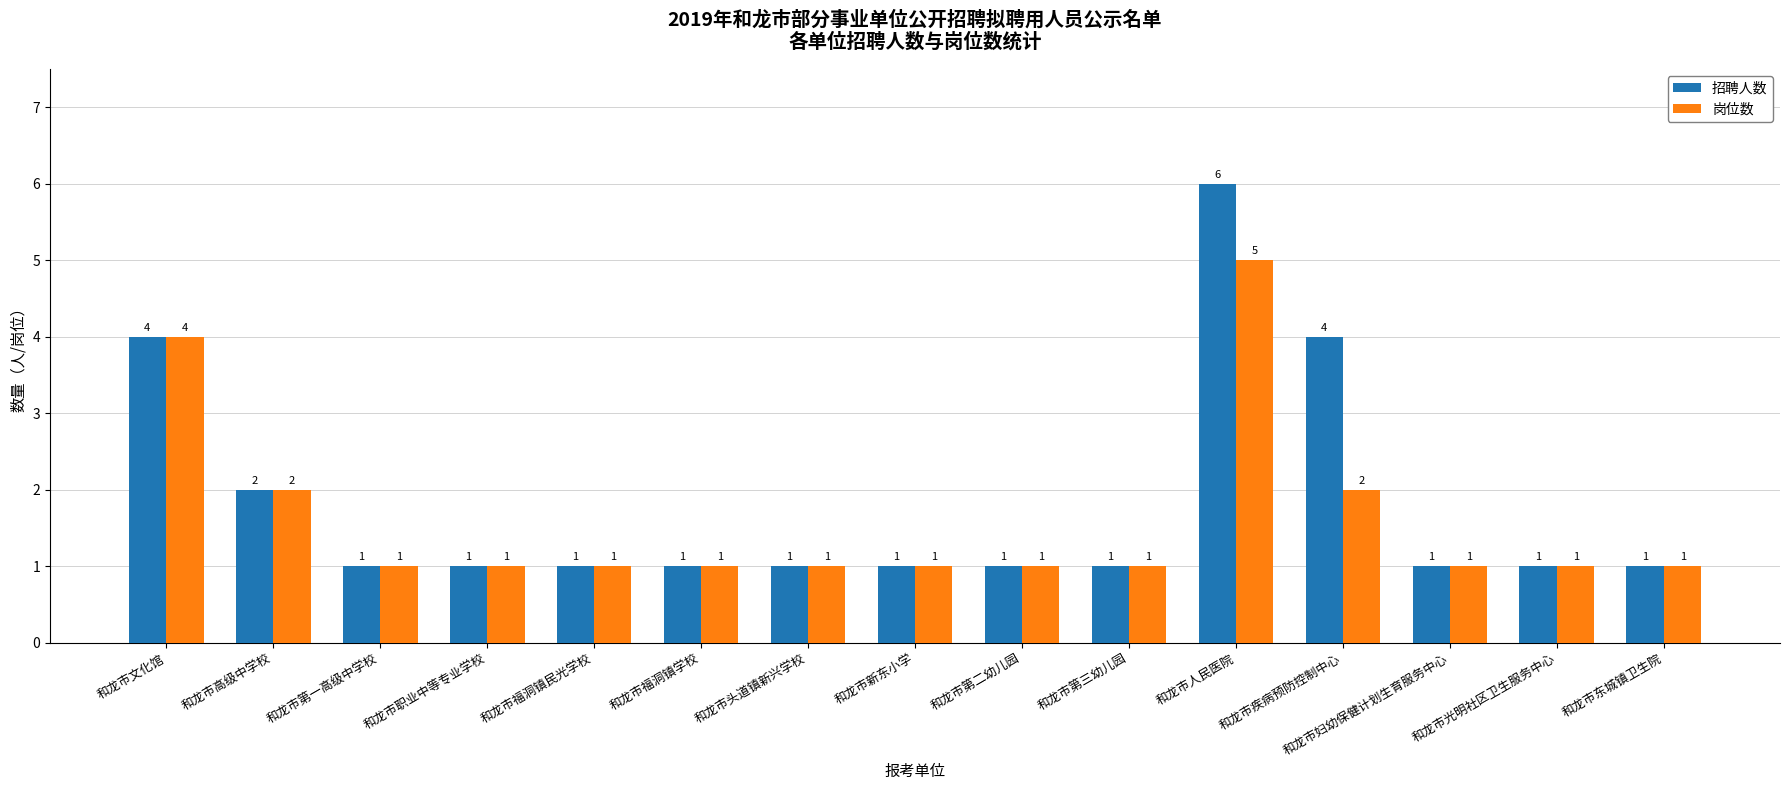

Count the number of data series in this chart.

2